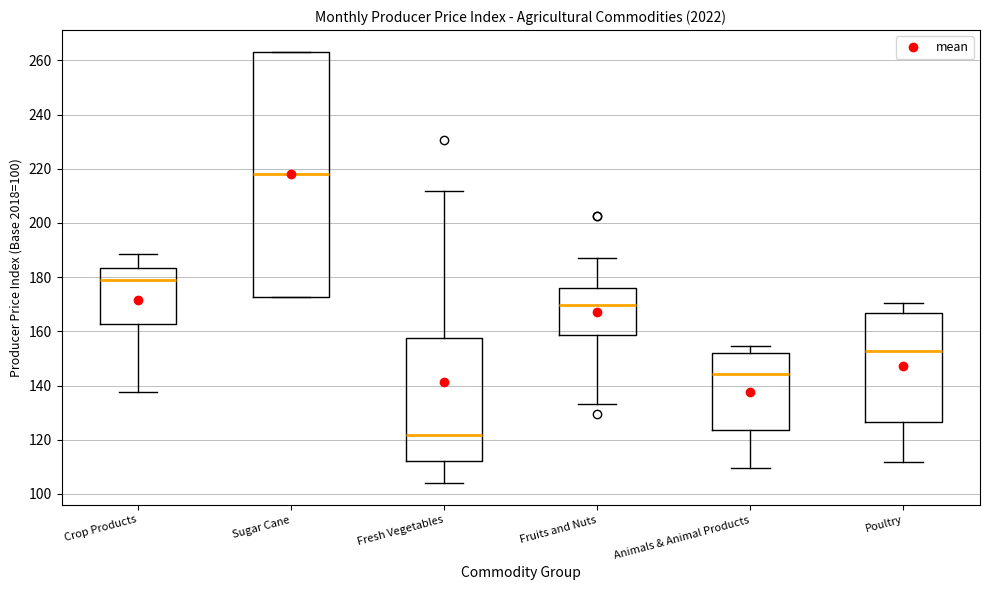

Reading left to right, read every box against the y-axis: the position of its median line, the range the box covers, and the ends of its whiskers. The values are not printed on the chart, so give them approximately, as read against the axis.

Crop Products: median 180, box 162 to 184, whiskers 138 to 188
Sugar Cane: median 218, box 172 to 264, whiskers 172 to 264
Fresh Vegetables: median 122, box 112 to 158, whiskers 104 to 212
Fruits and Nuts: median 170, box 158 to 176, whiskers 134 to 188
Animals & Animal Products: median 144, box 124 to 152, whiskers 110 to 154
Poultry: median 152, box 126 to 166, whiskers 112 to 170